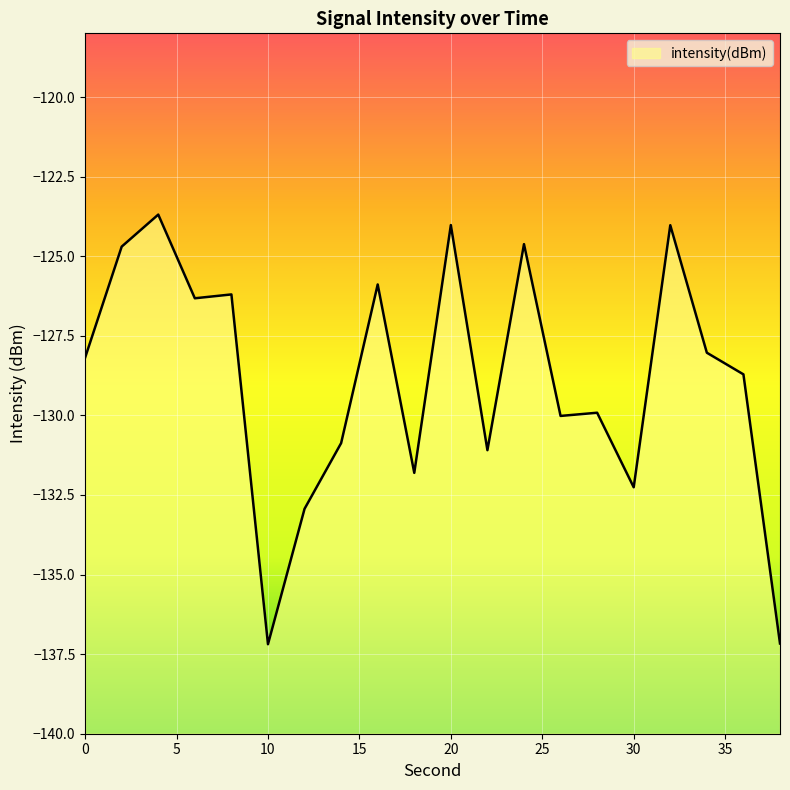

What is the value of the 18th point from the left?

-128.0